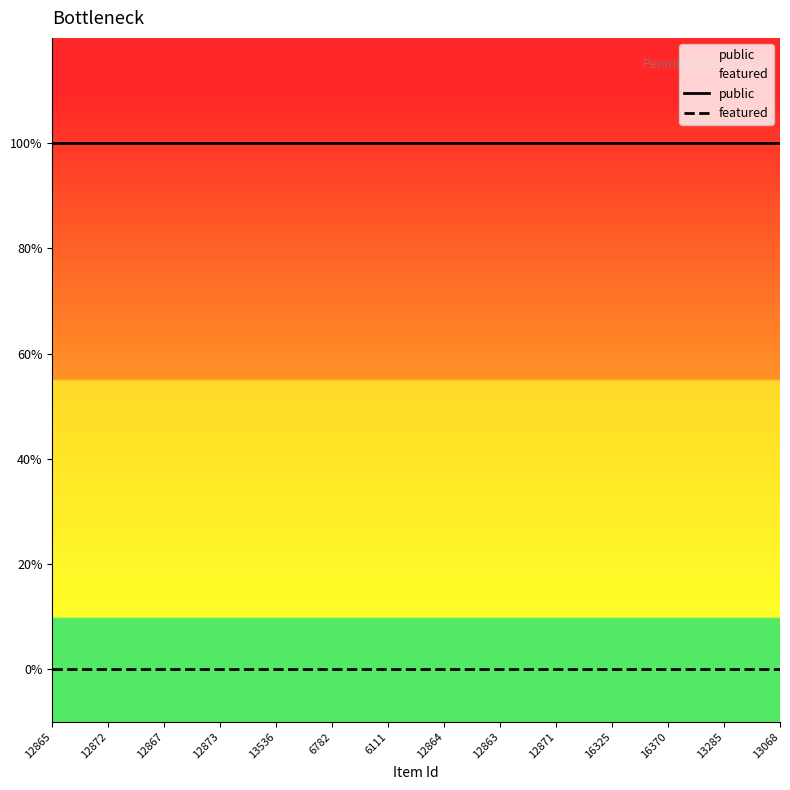

The public series shows 1 at 12872. True or false?

False